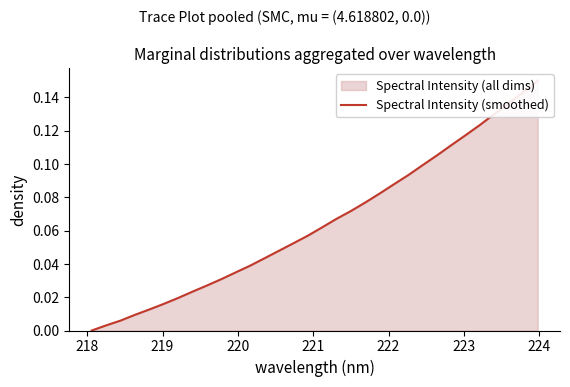

True or false: there are more than 2 points higher than both neighbors.

False